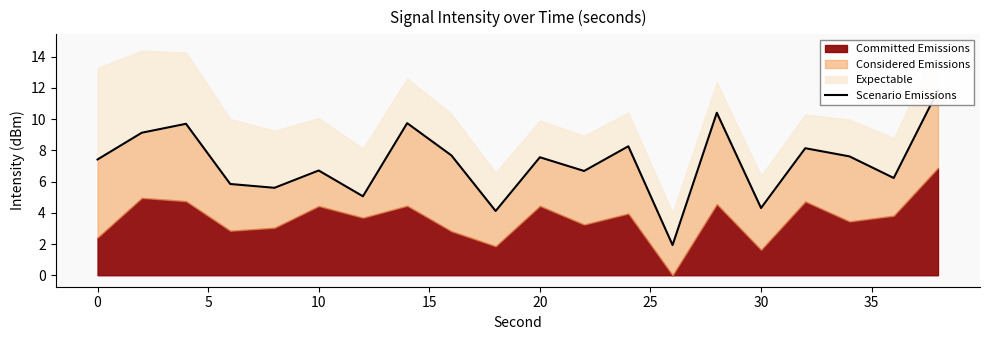

Is it true that the value at 13 is 0.5?

False